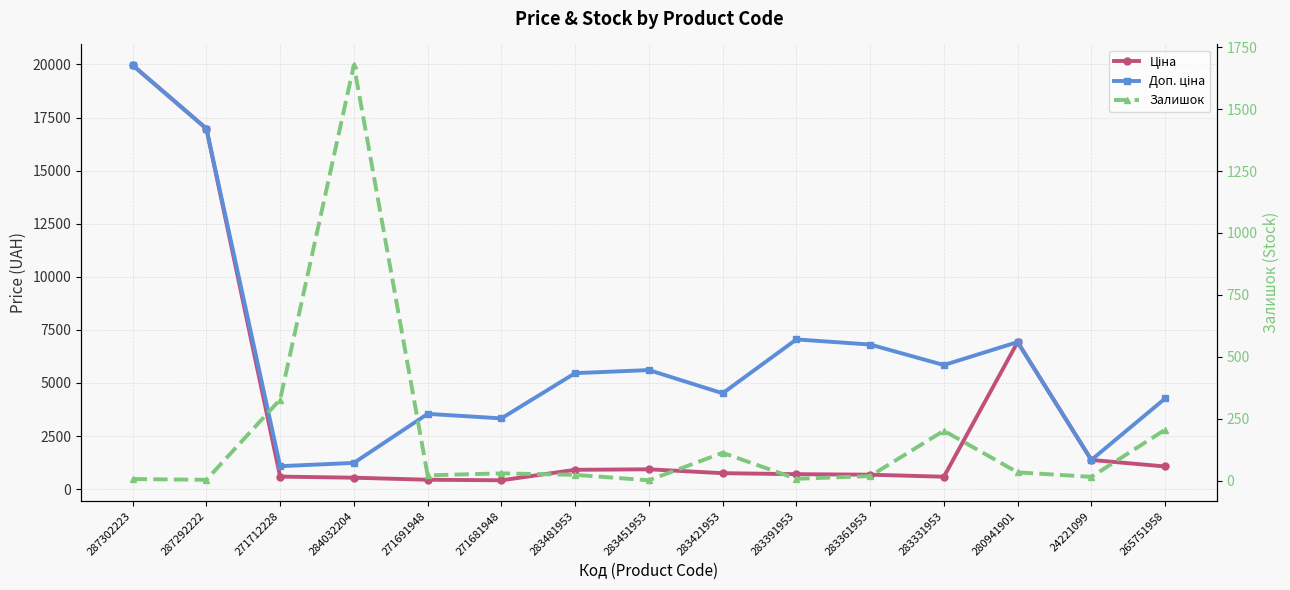

What are all the series names shown in the legend?

Ціна, Доп. ціна, Залишок